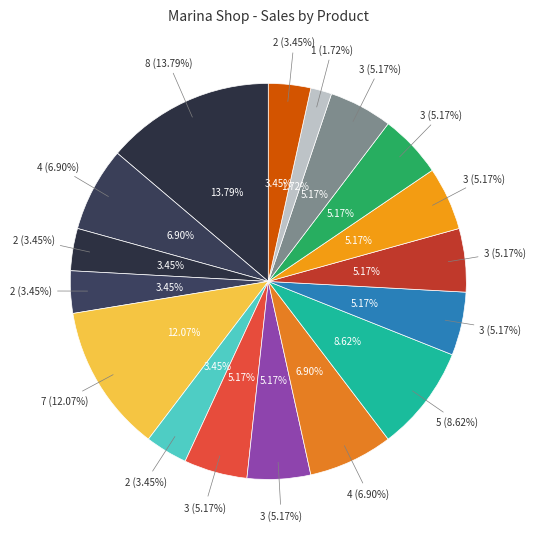

Combined, what portion of the pie is SALAD OLIVIE and OKROSHKA WITH AYRAN?

8.9%